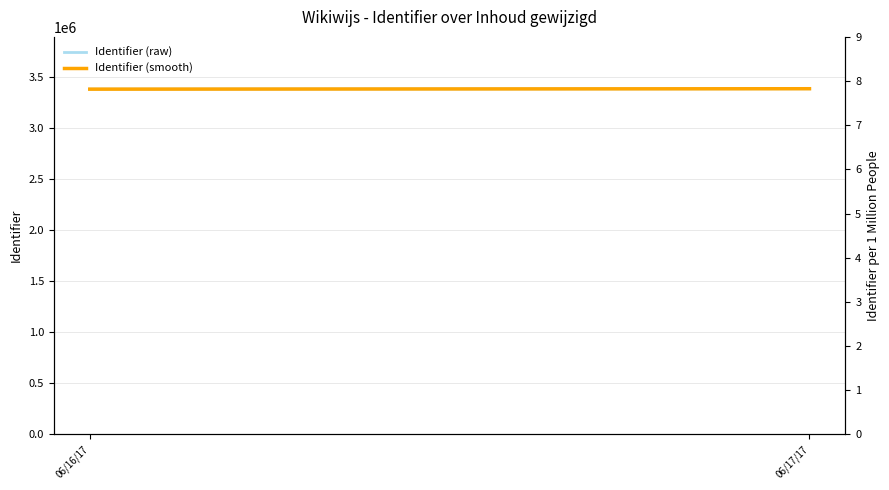

What is the lowest value of the Identifier (raw) series?

3378047